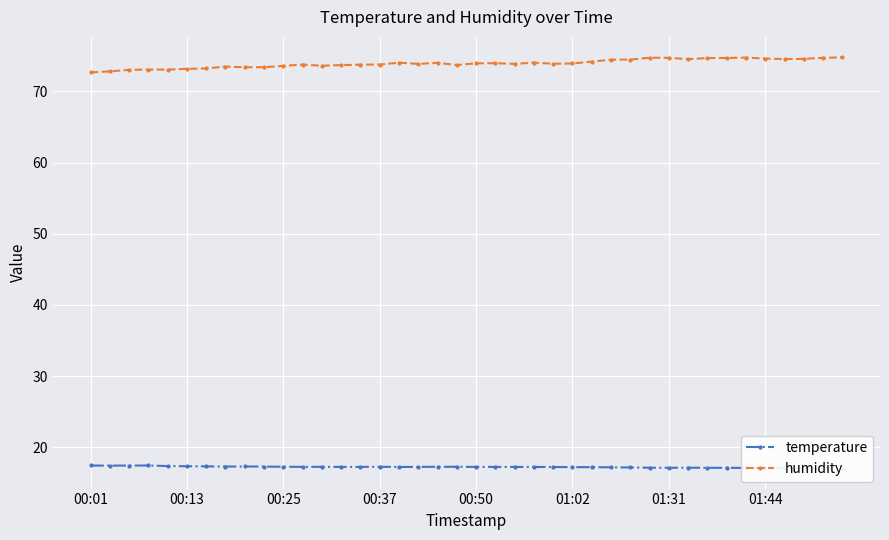

Does the chart display data point markers on the line(s)?

Yes